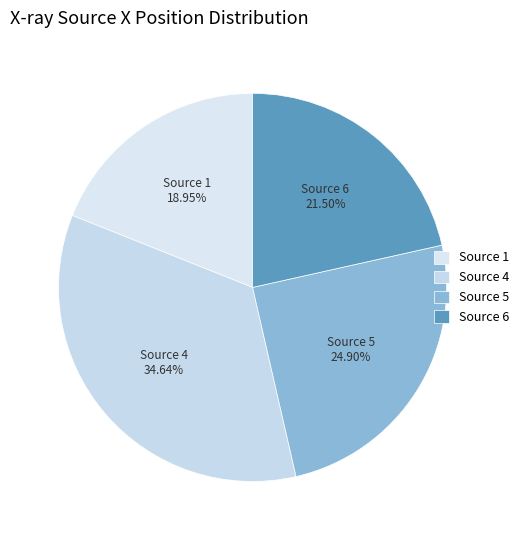

Combined, do Source 6 and Source 5 account for over 50%?

No